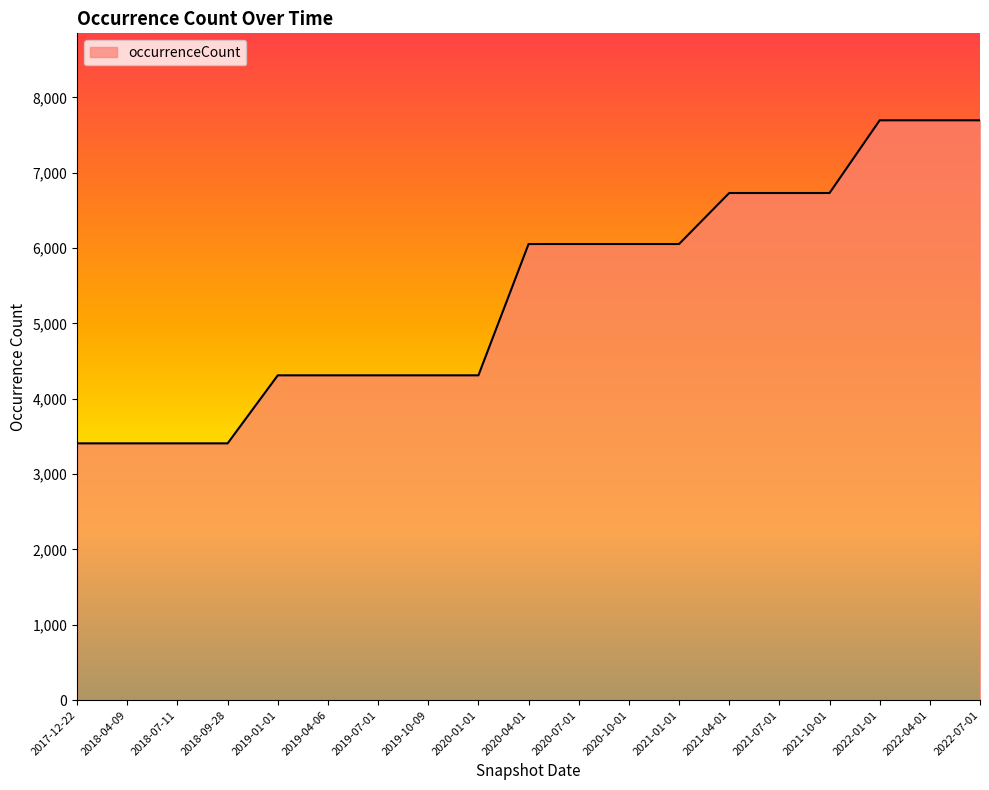

How many lines are shown in the chart?

1